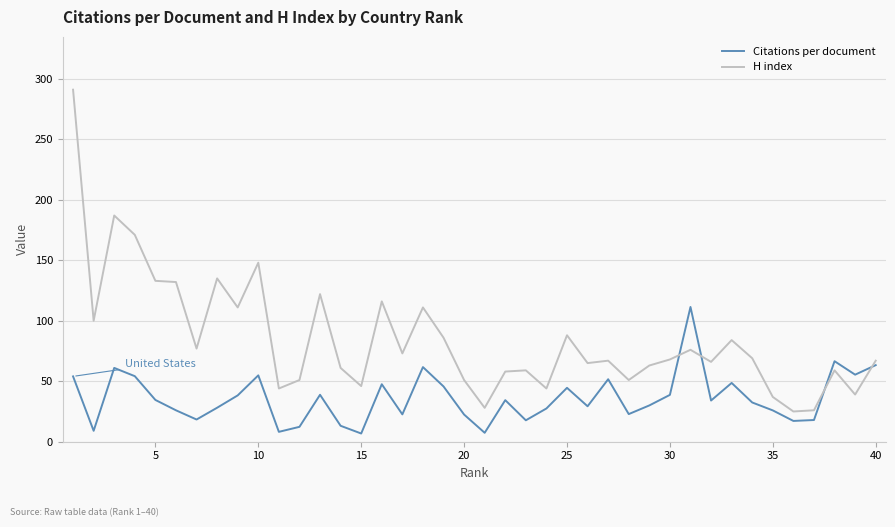

After their last crossing, which series has the higher values: H index or Citations per document?

H index